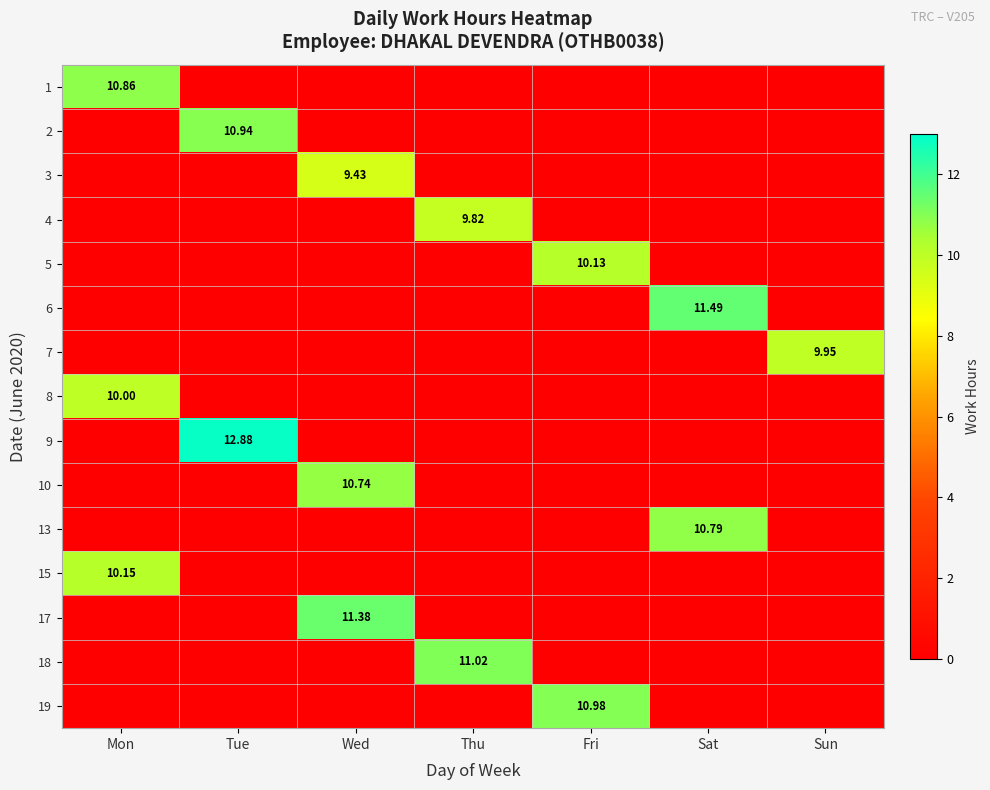

What is the greatest value displayed?

12.9